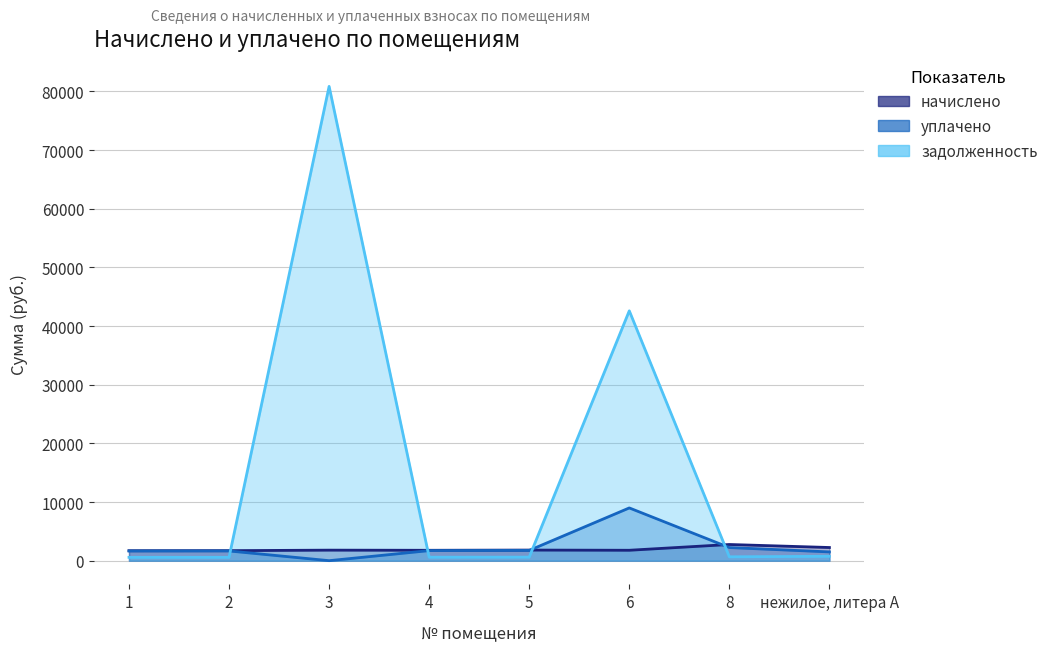

Rank the series by their maximum value, from lowest to highest.

начислено, уплачено, задолженность